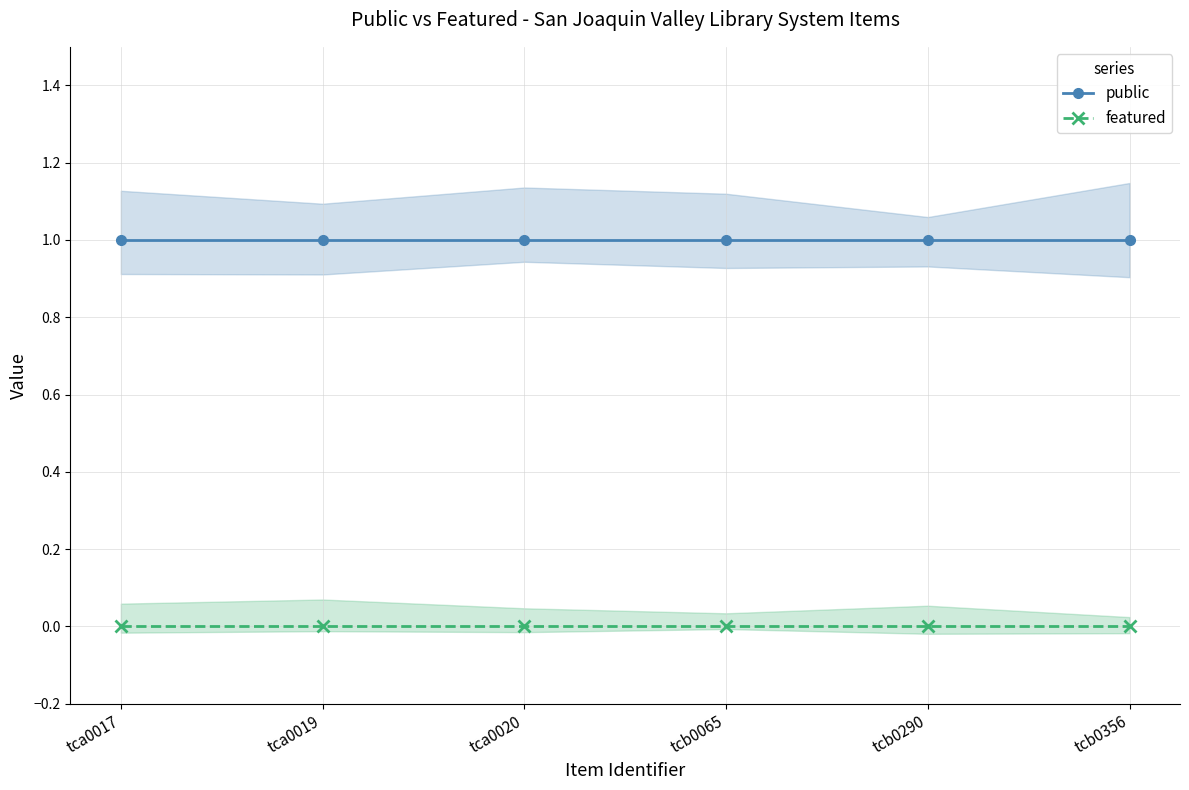

List the series in order of their overall mean, lowest first.

featured, public